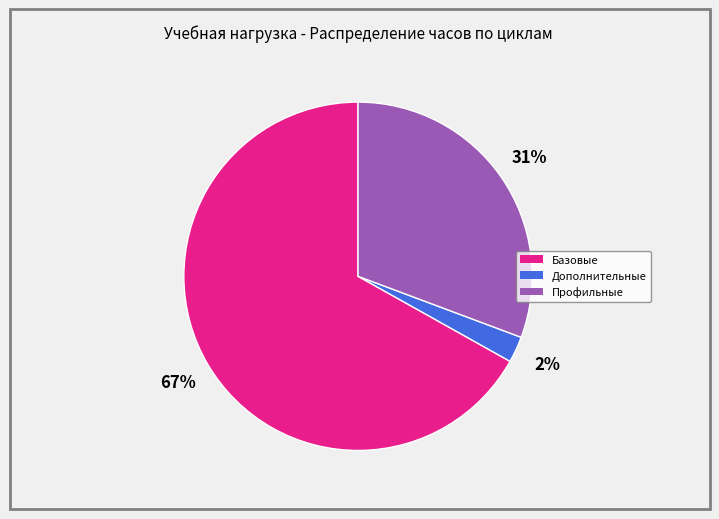

To the nearest percent, what is the average slice percentage?

33%